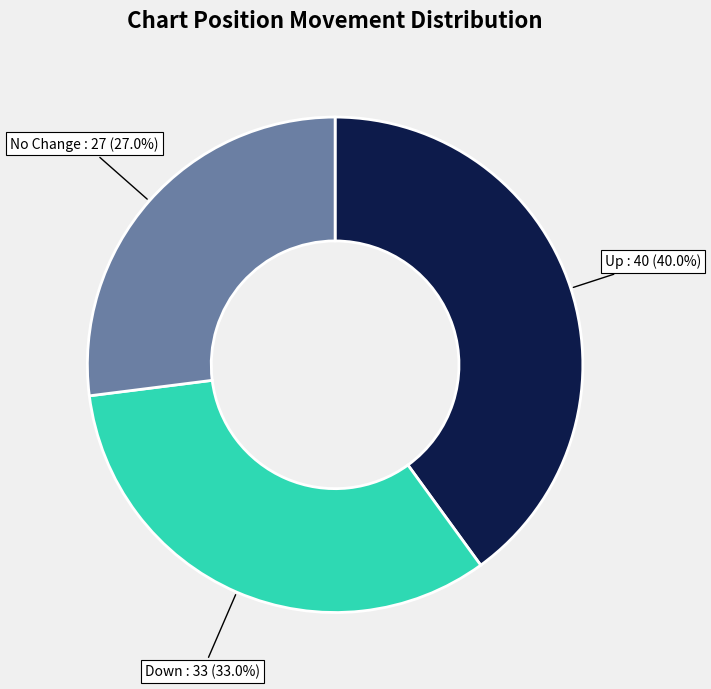

Is there any slice that represents more than half of the pie?

No